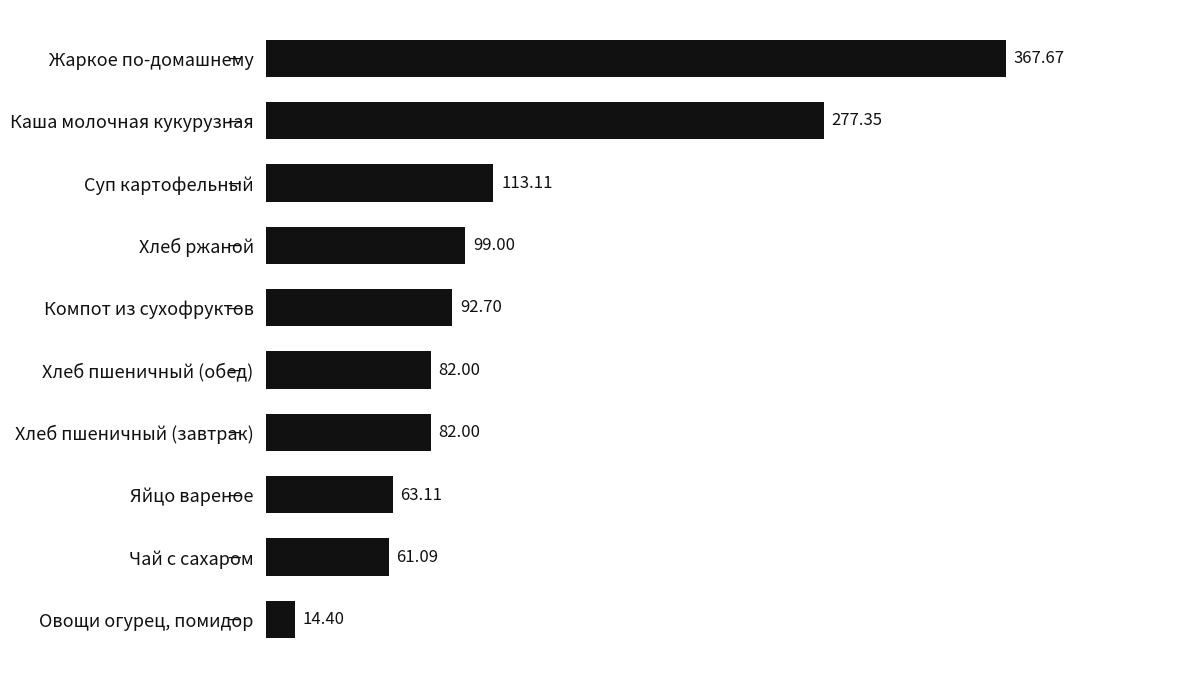

Where is the data nearest to the value 191?

Суп картофельный